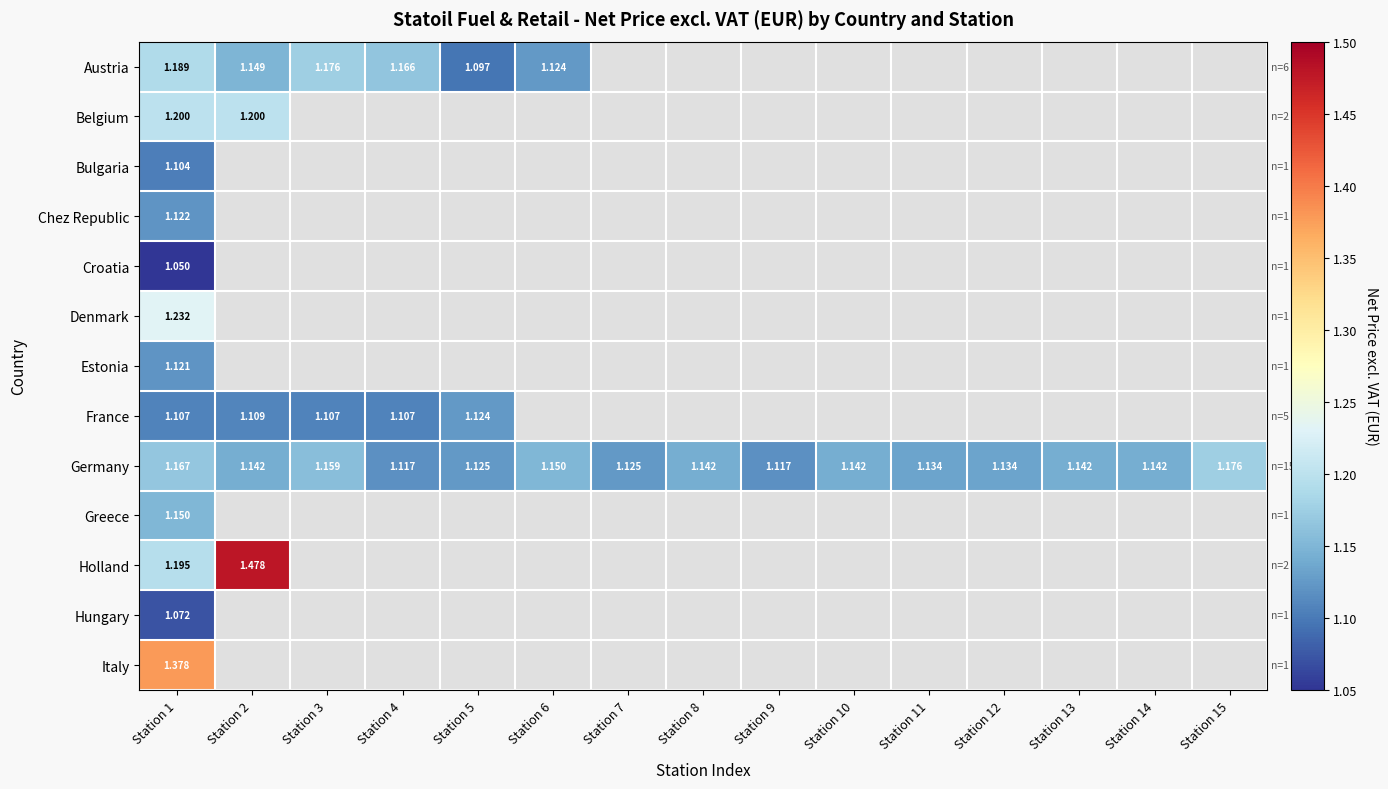

Is the value of France at Station 5 greater than the value of Holland at Station 2?

No